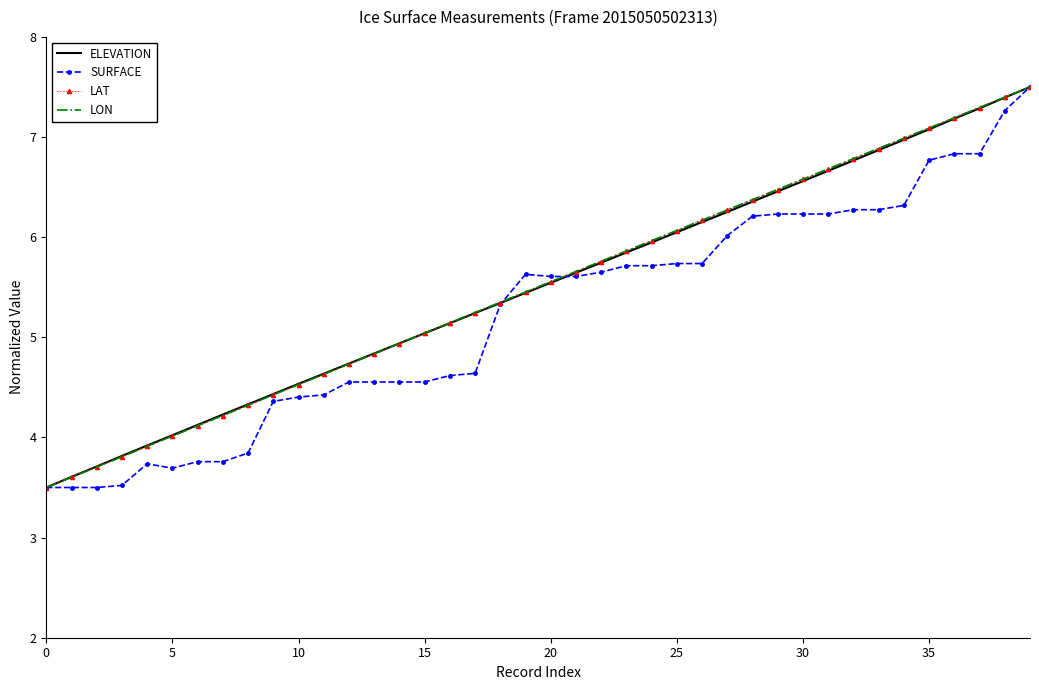

What is the maximum value for SURFACE?

7.5